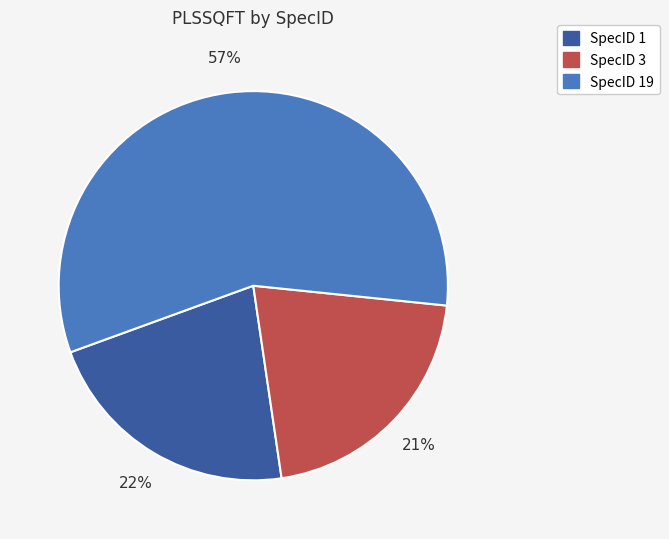

To the nearest percent, what is the average slice percentage?

33%